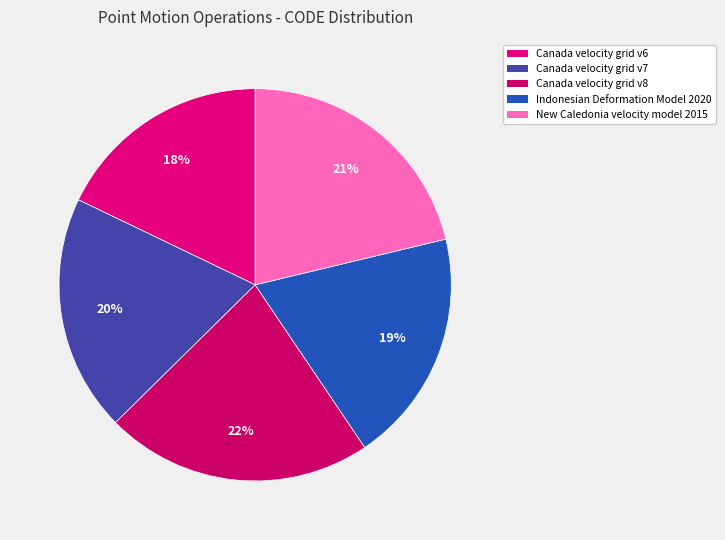

To the nearest percent, what is the average slice percentage?

20%